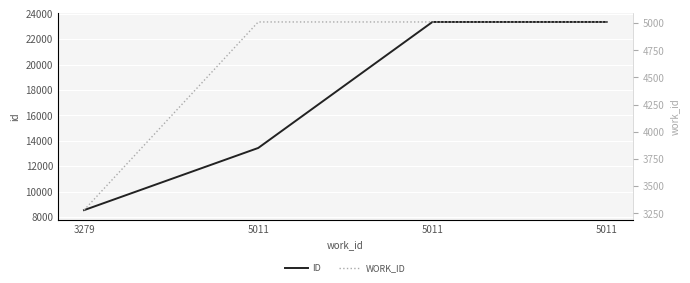

List the labels in order of id value, smallest first.

3279, 5011, 5011, 5011